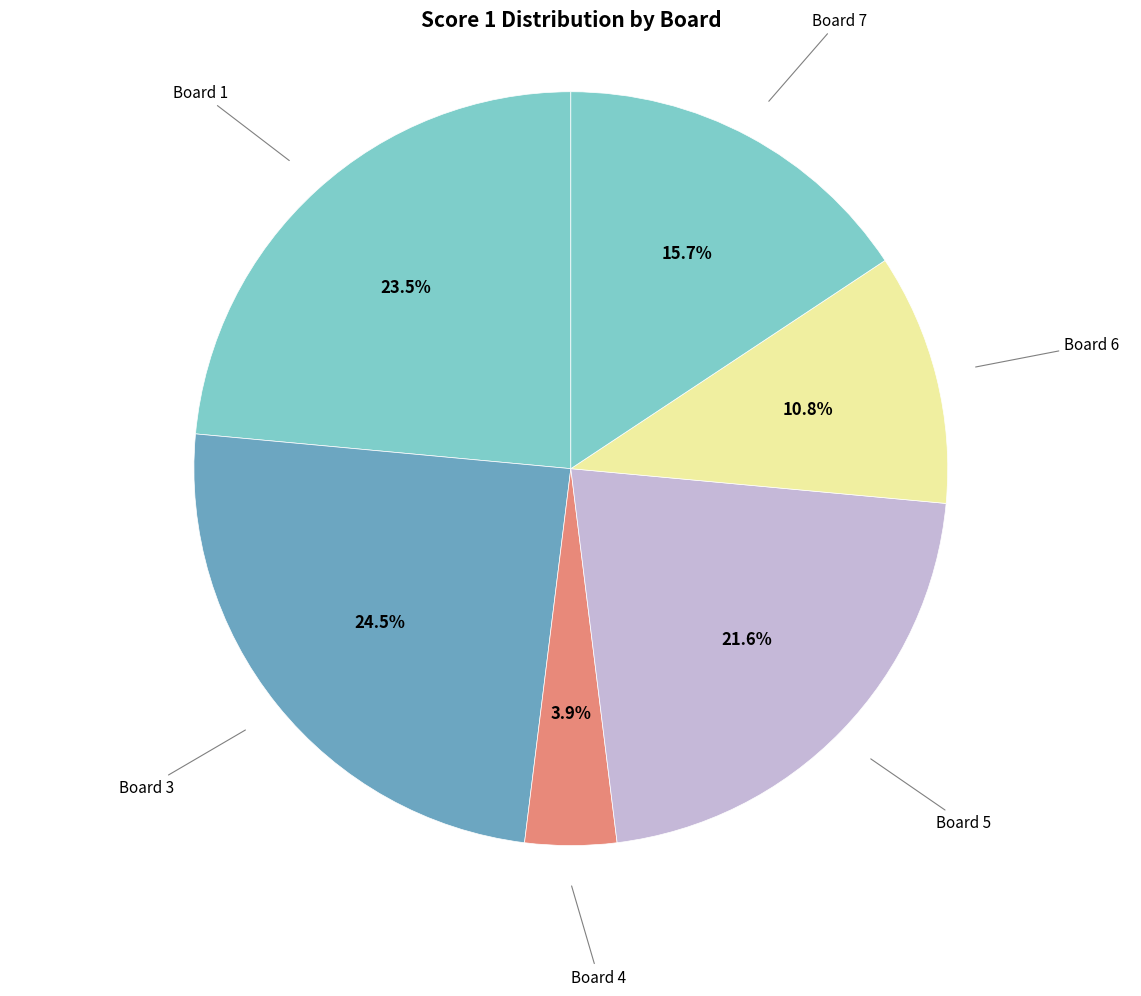

How many slices are in this pie chart?

6